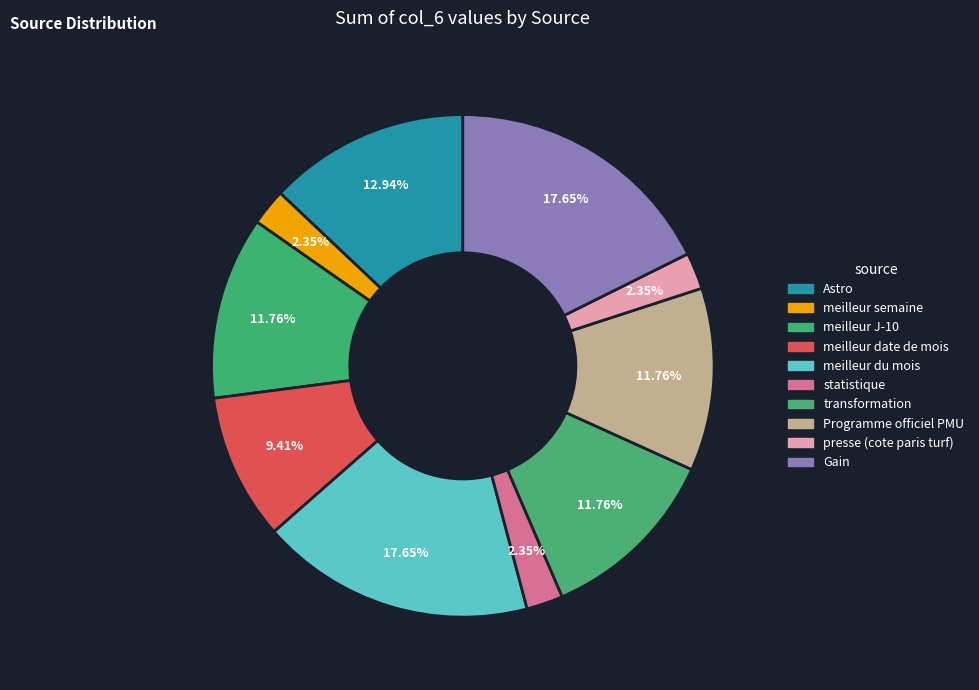

How many slices are in this pie chart?

10